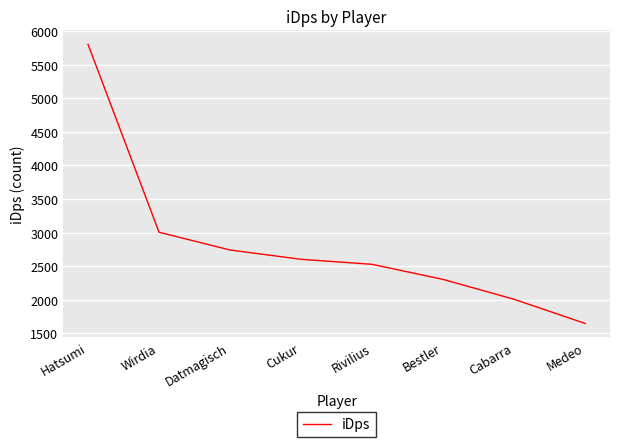

Between Cukur and Hatsumi, which is larger?

Hatsumi